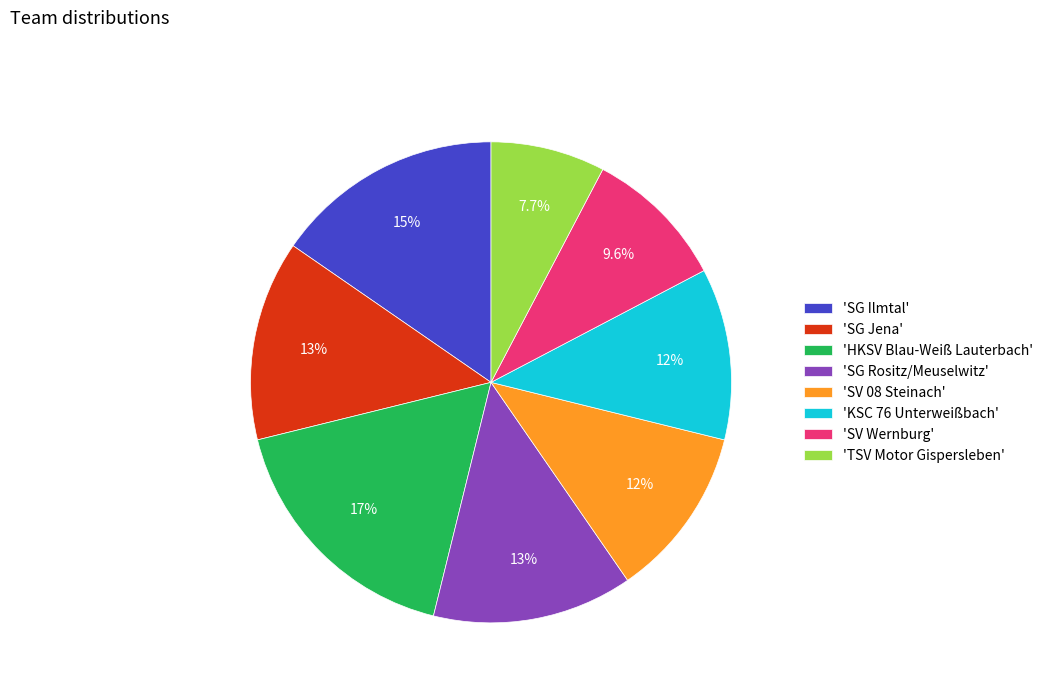

Does 'SG Jena' represent more than half of the total?

No